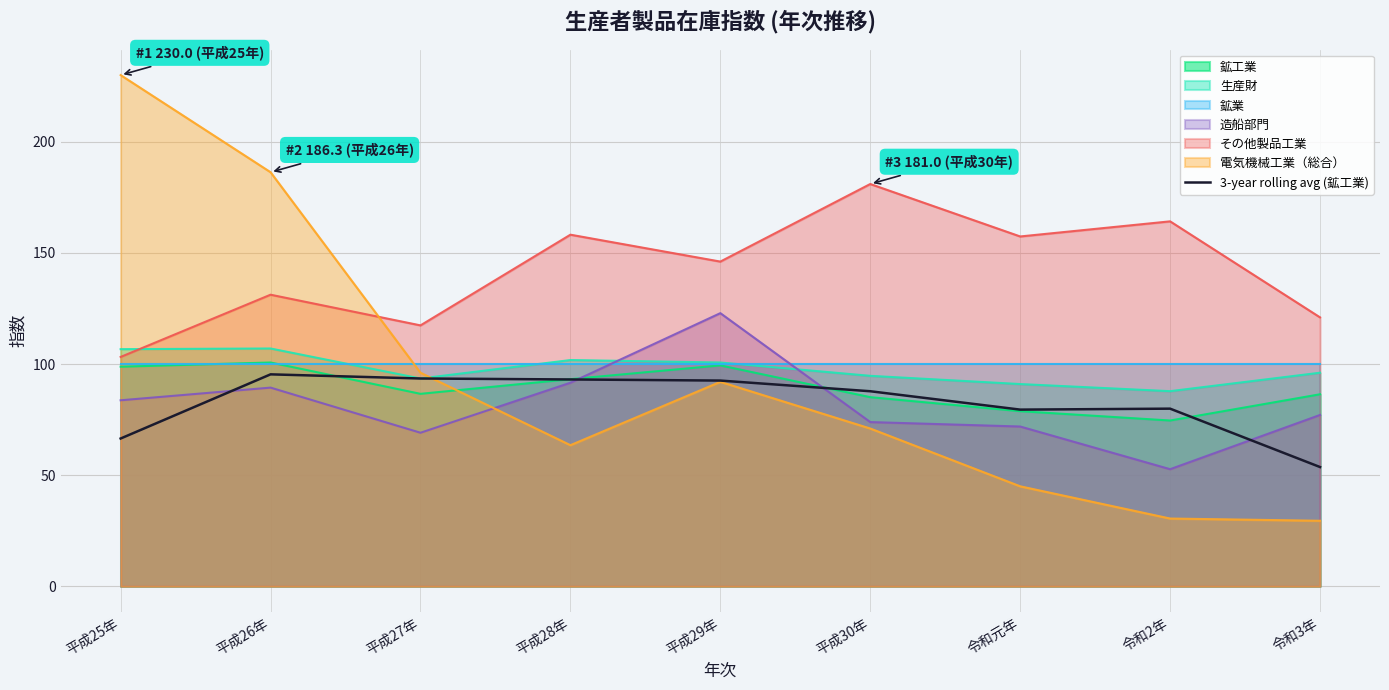

How many points are higher than both their immediate neighbors (excluding endpoints)?

2